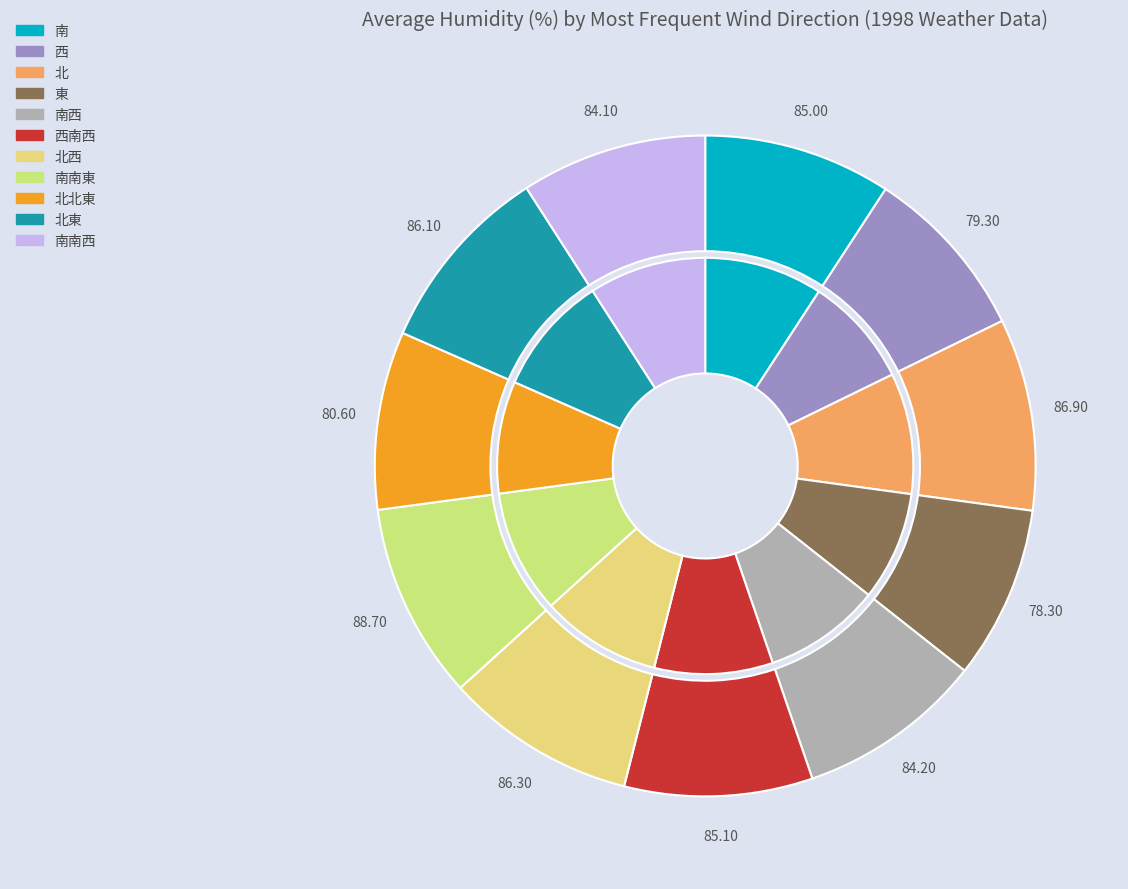

What percentage do 北 and 南西 together represent?

18.5%